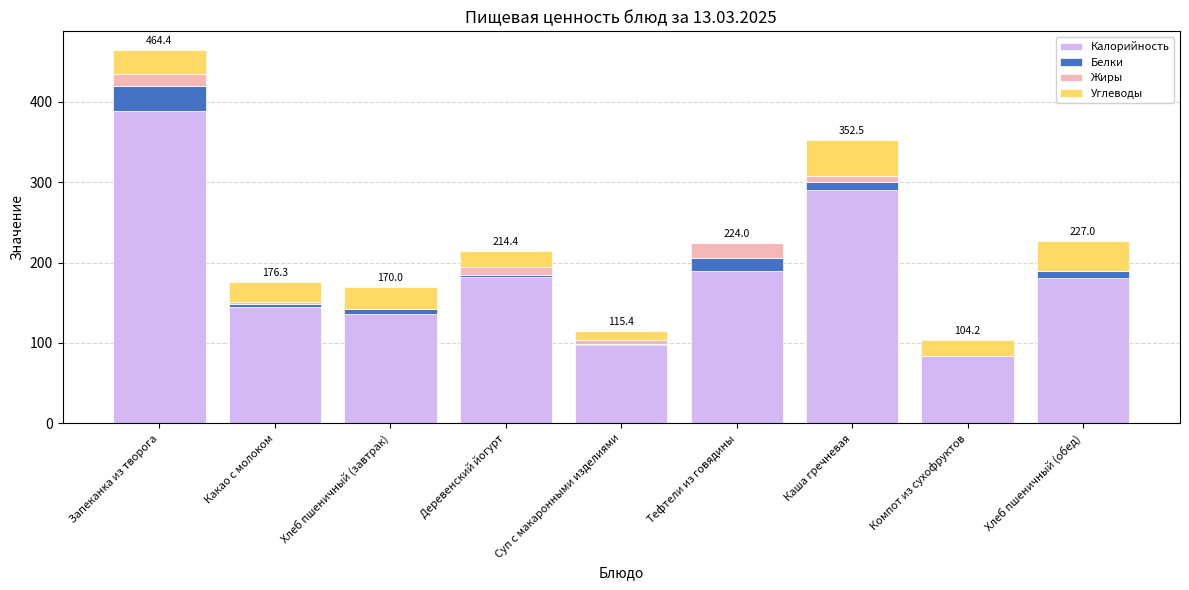

What are all the series names shown in the legend?

Калорийность, Белки, Жиры, Углеводы